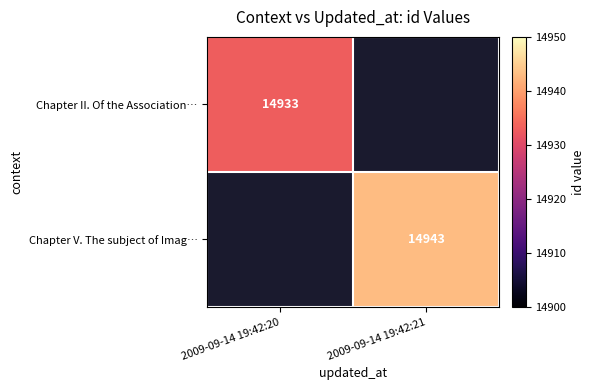

True or false: Chapter V. The subject of Imag… has a value of 25293 at 2009-09-14 19:42:21.

False